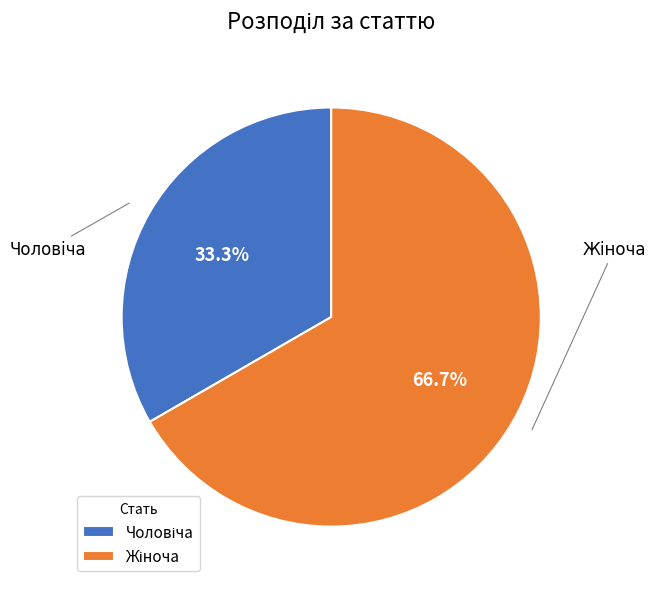

How many slices are in this pie chart?

2